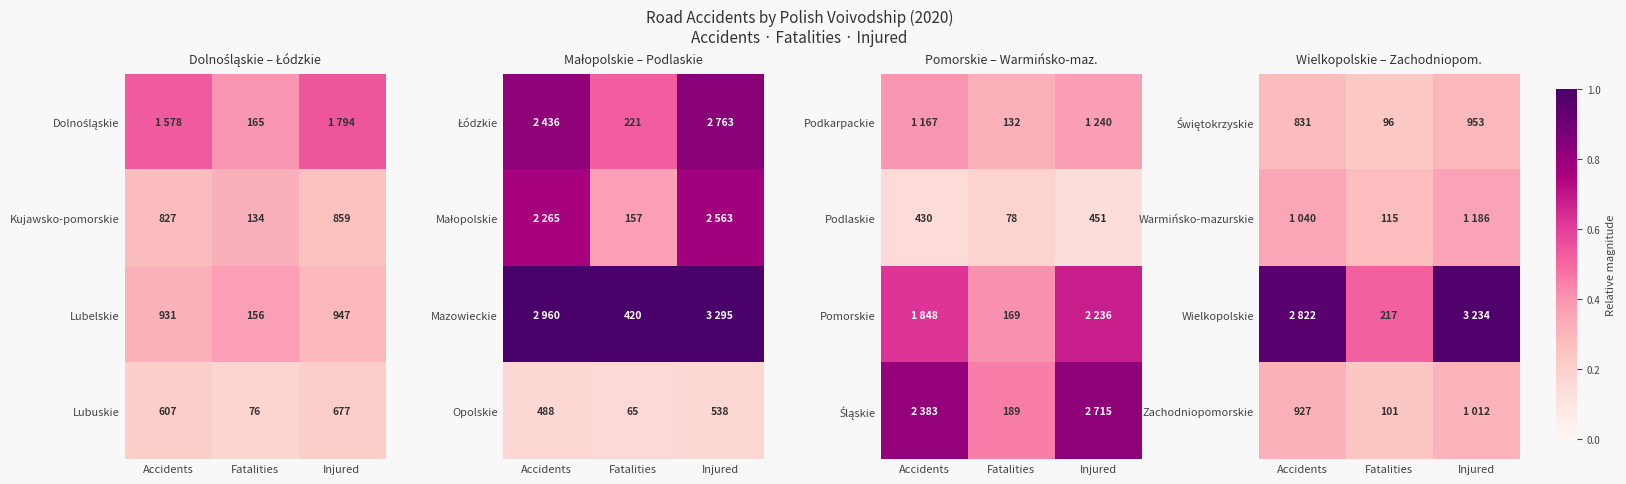

Is the value of Lubuskie at Accidents greater than the value of Kujawsko-pomorskie at Accidents?

No